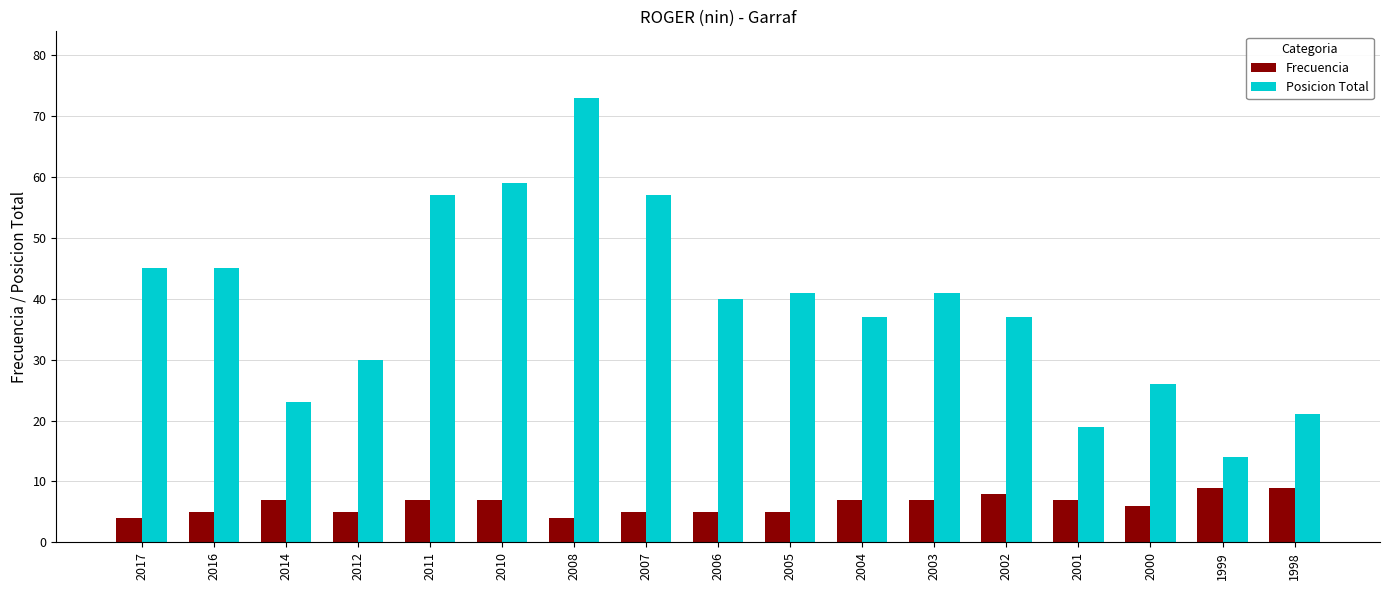

What is the smallest value displayed?

4